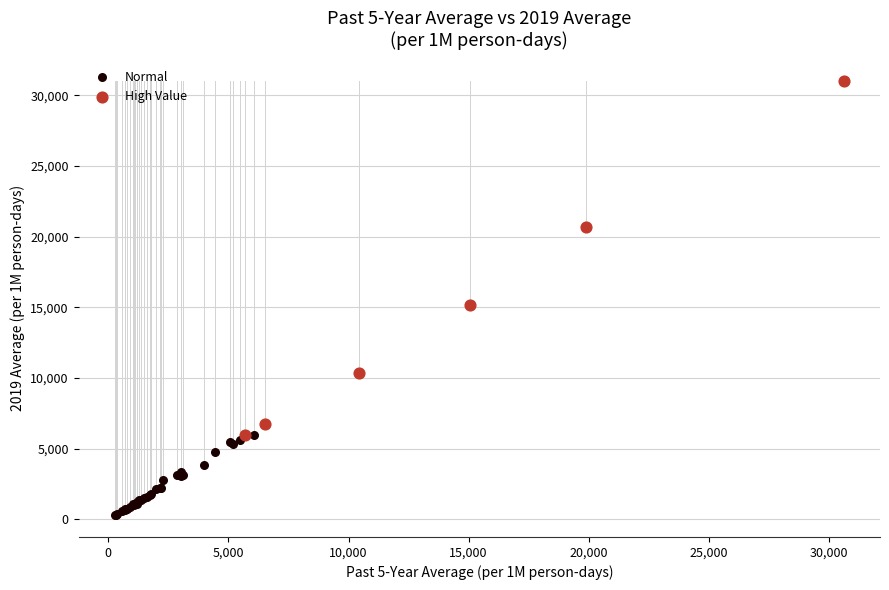

Which series has the widest spread of Y values?

High Value